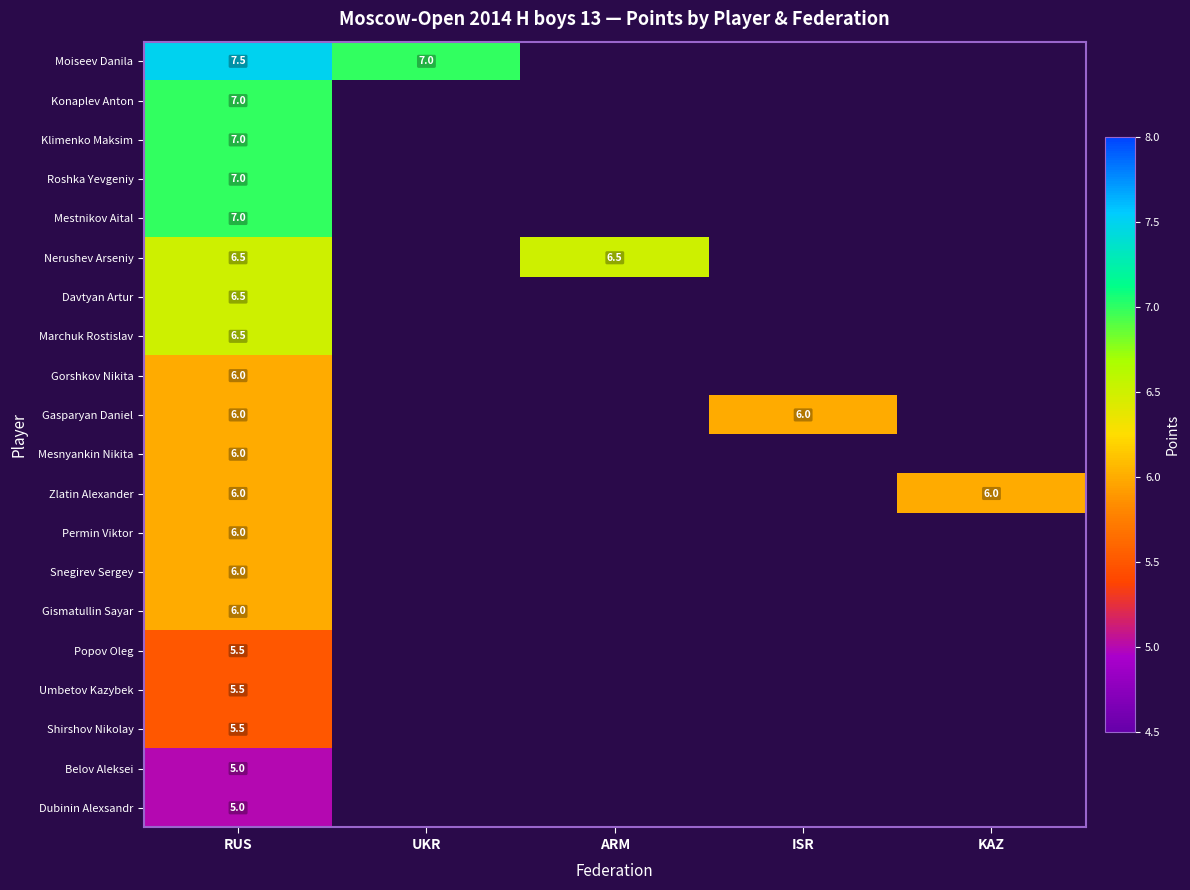

The value of Gasparyan Daniel at ISR is 3.4. True or false?

False